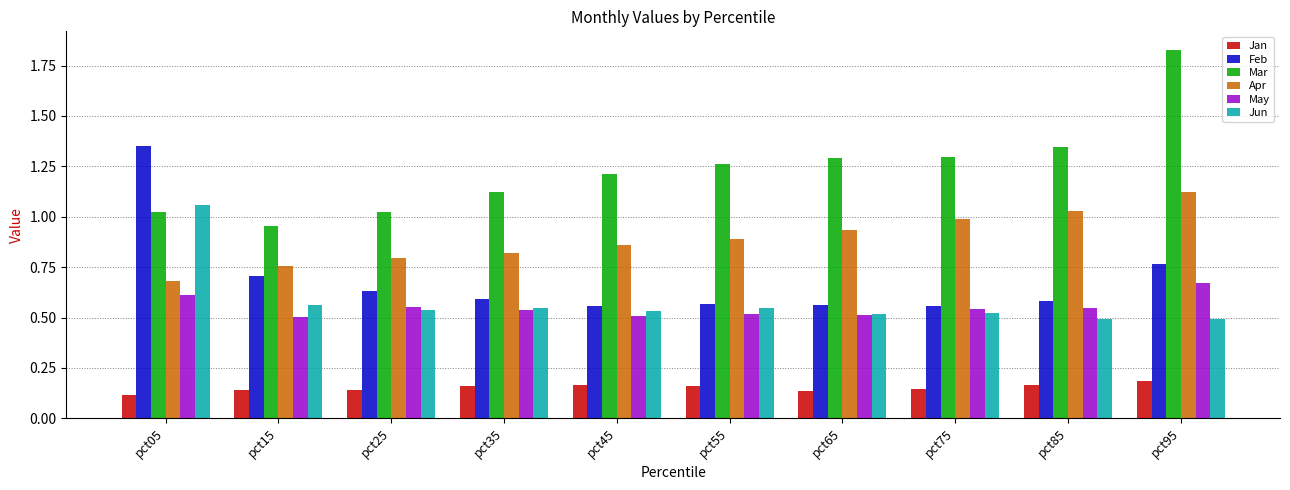

Between pct05 and pct75, which series saw the biggest shift?

Feb